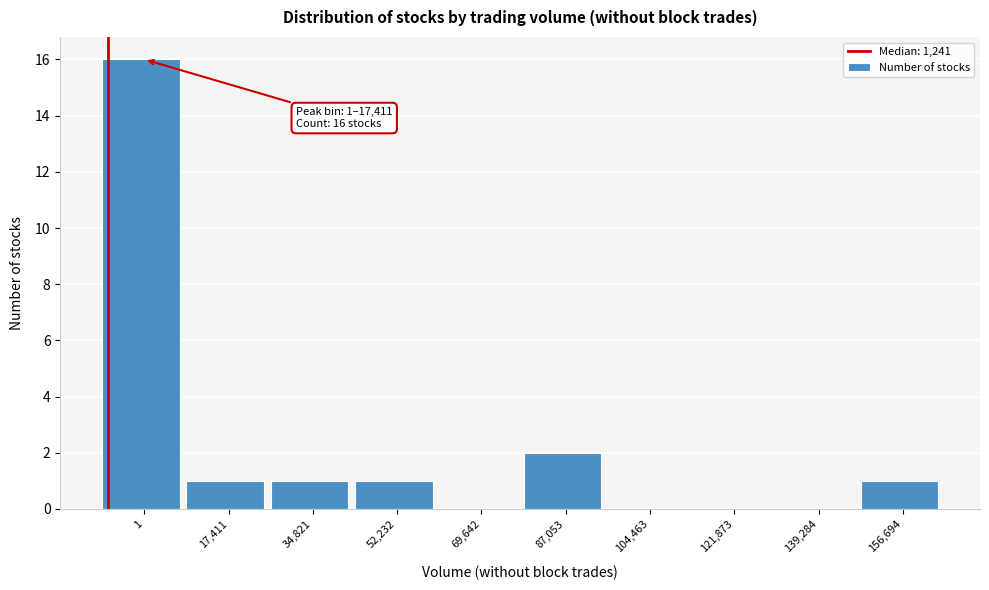

Reading right to left, what are all the values shown in this chart?

156,694=1	139,284=0	121,873=0	104,463=0	87,053=2	69,642=0	52,232=1	34,821=1	17,411=1	1=16